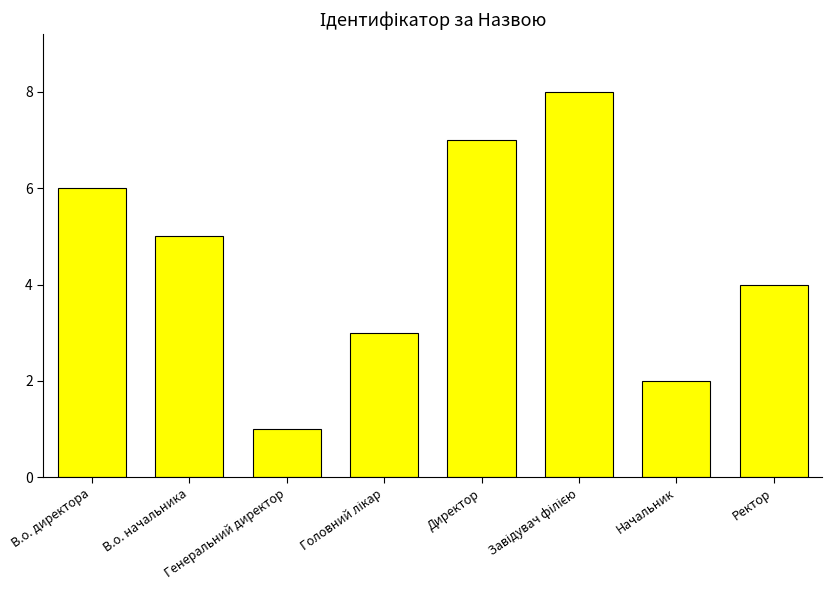

How many bars are there in total?

8